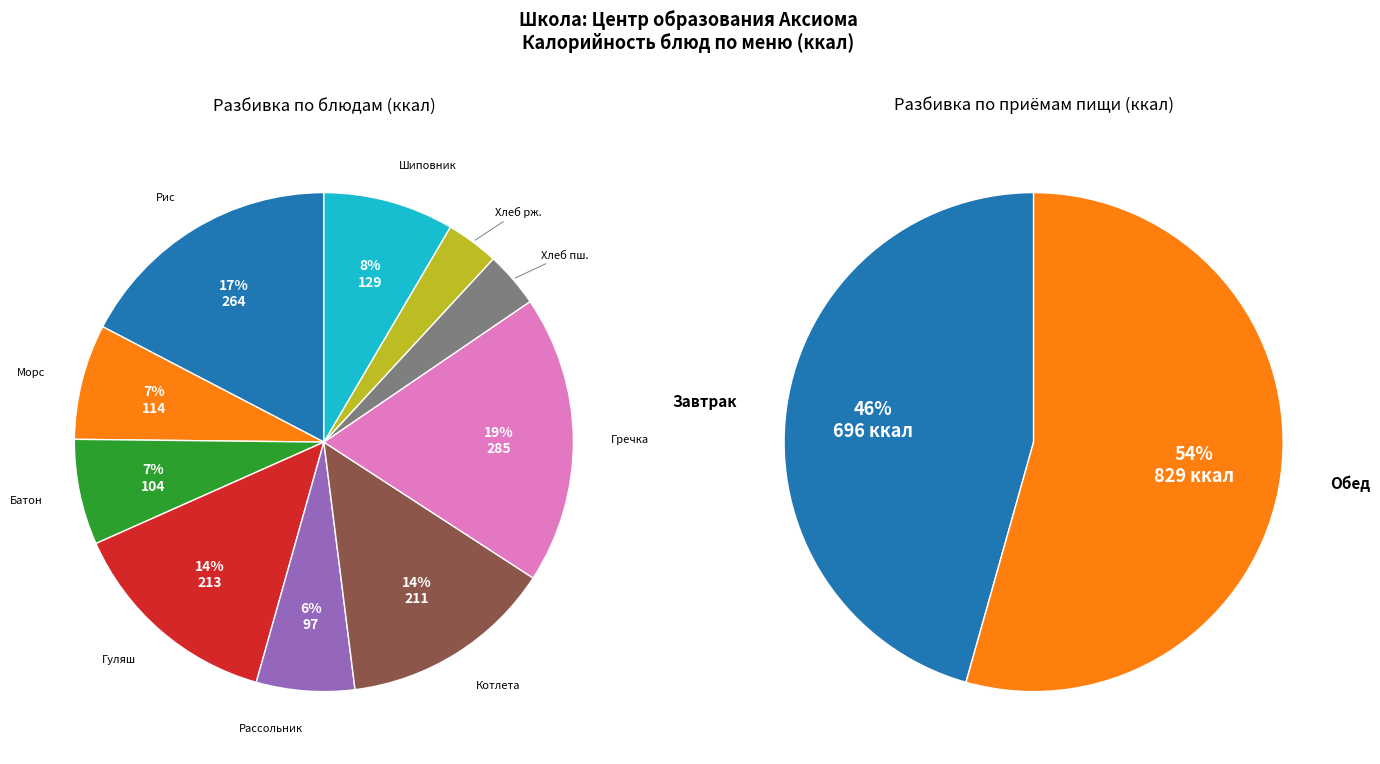

Rank the categories by value from lowest to highest.

Хлеб ржаной, Хлеб пшеничный, Рассольник домашний со сметаной и мясом, Батон, Морс ягодный, Напиток из плодов шиповника, Котлета Деревенская с соусом, Гуляш из мяса свинины, Рис припущенный, Каша гречневая рассыпчатая